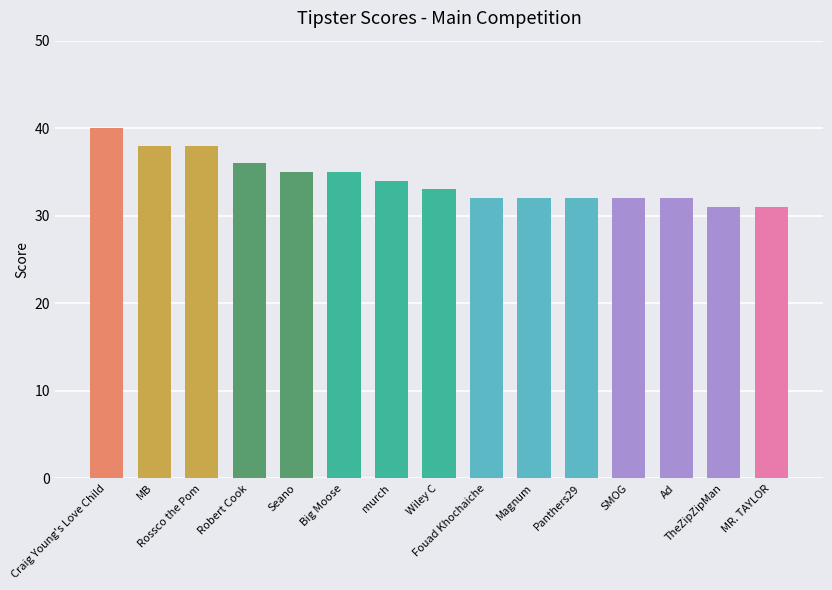

How many distinct data groups are displayed?

1